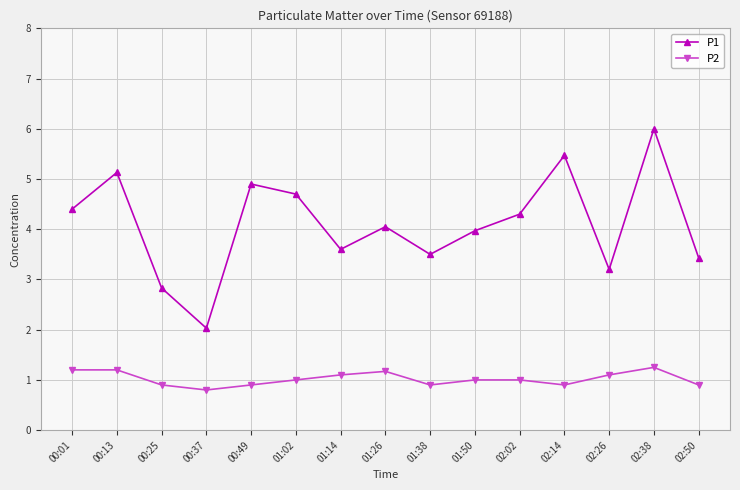

What is the difference between the P2 values at 01:02 and 02:26?

0.1